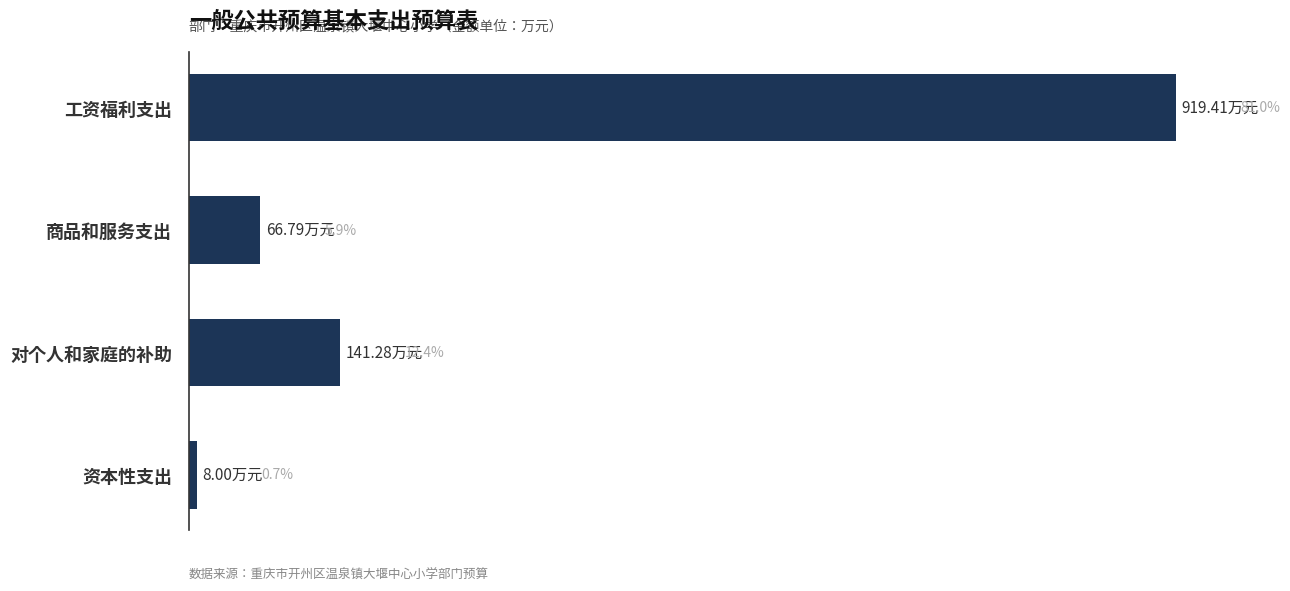

What is the difference between the maximum and minimum values?

911.4